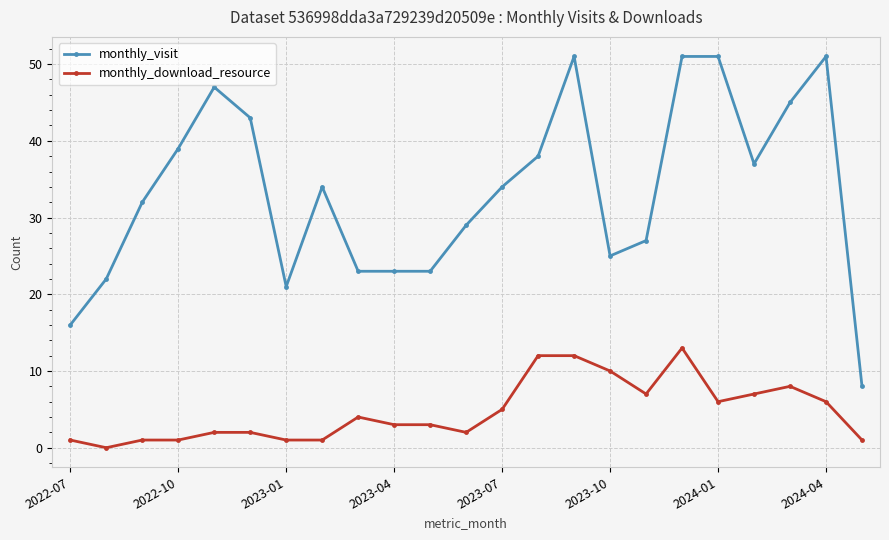

Does the chart have visible grid lines?

Yes